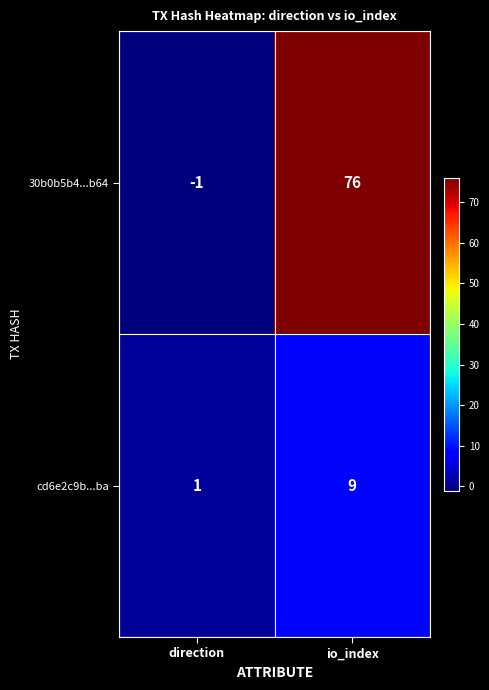

Which category has the lowest value across all series?

direction